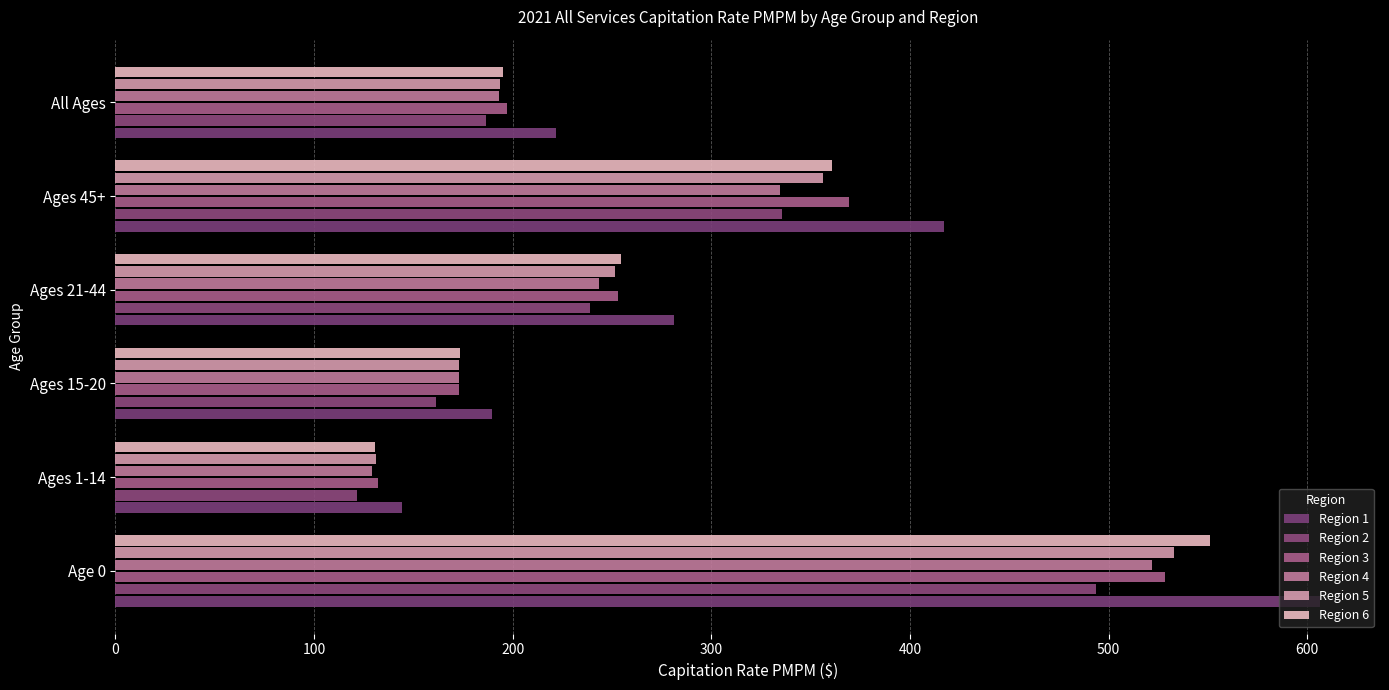

Count the number of data series in this chart.

6